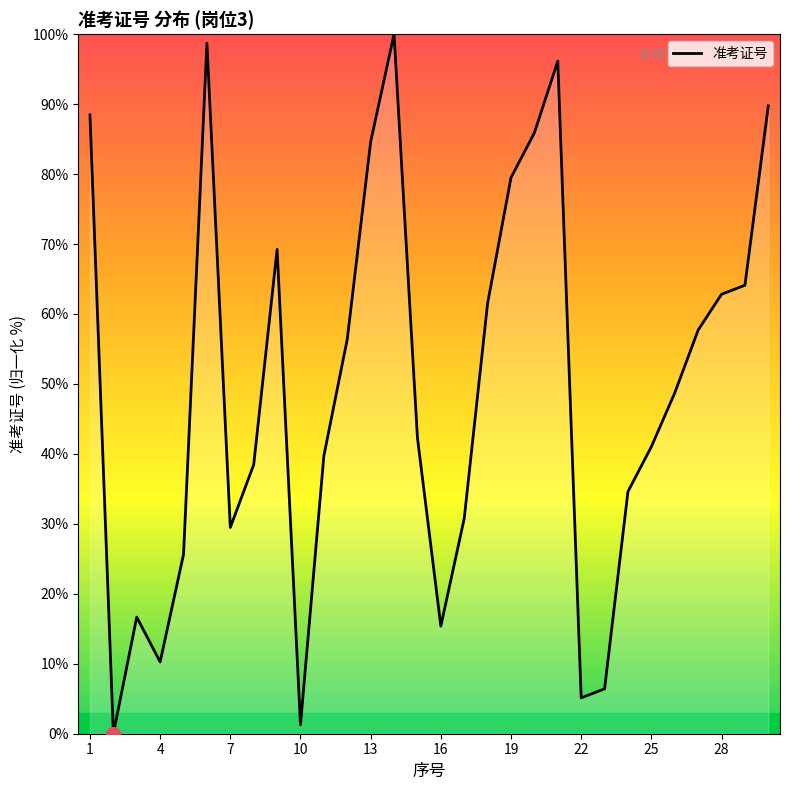

What is the difference between the maximum and minimum values?

100.0